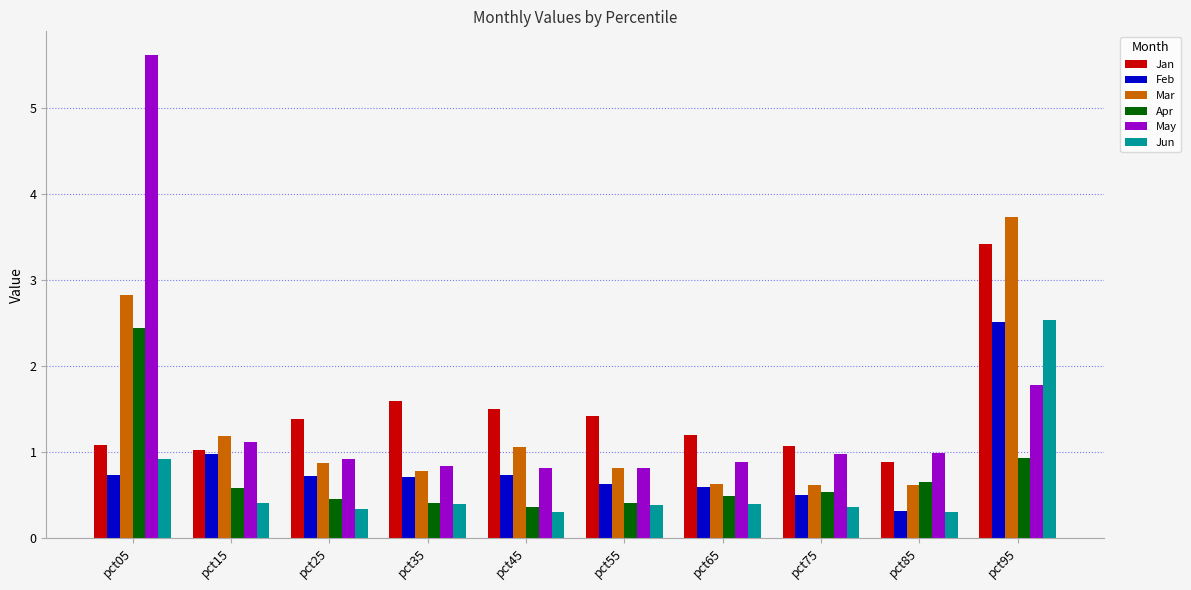

The value of Apr at pct55 is 0.7. True or false?

False